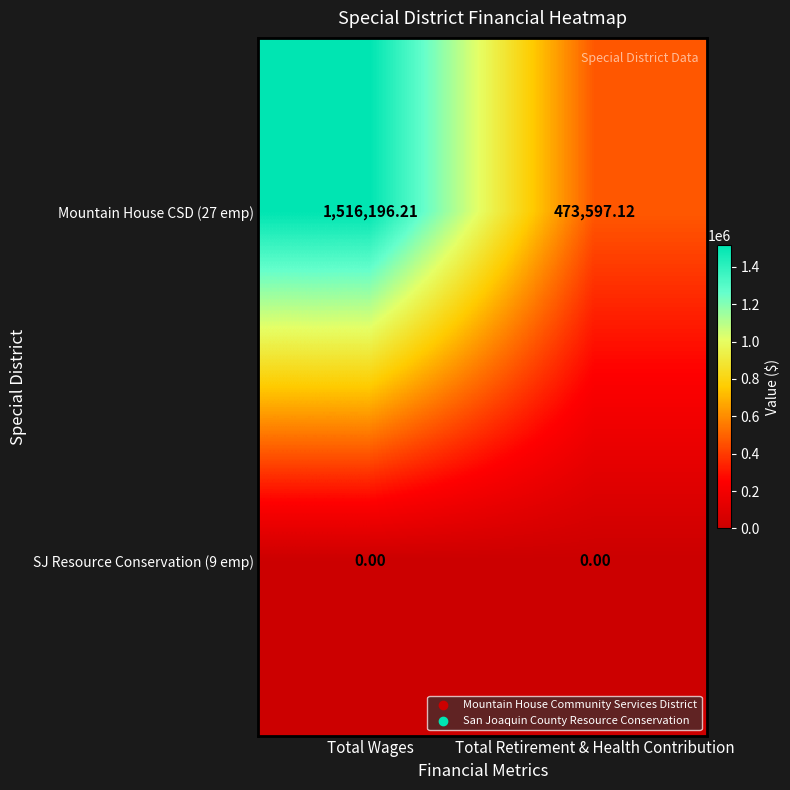

What is the spread (max minus min) of values at Total Wages?

1516196.2